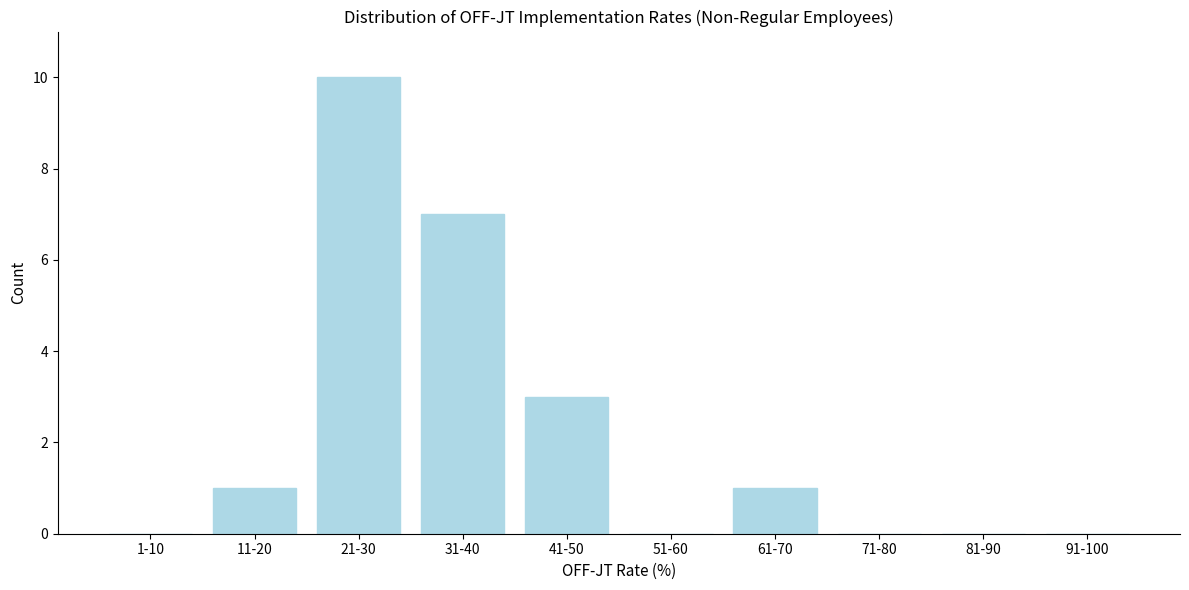

Reading left to right, what are all the values shown in this chart?

1-10=0	11-20=1	21-30=10	31-40=7	41-50=3	51-60=0	61-70=1	71-80=0	81-90=0	91-100=0